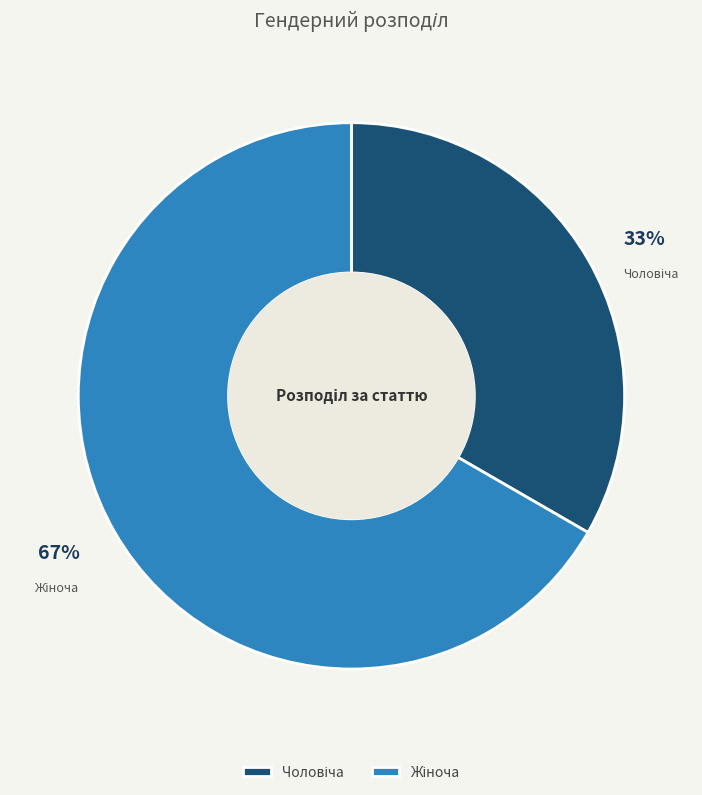

To the nearest percent, what is the average slice percentage?

50%